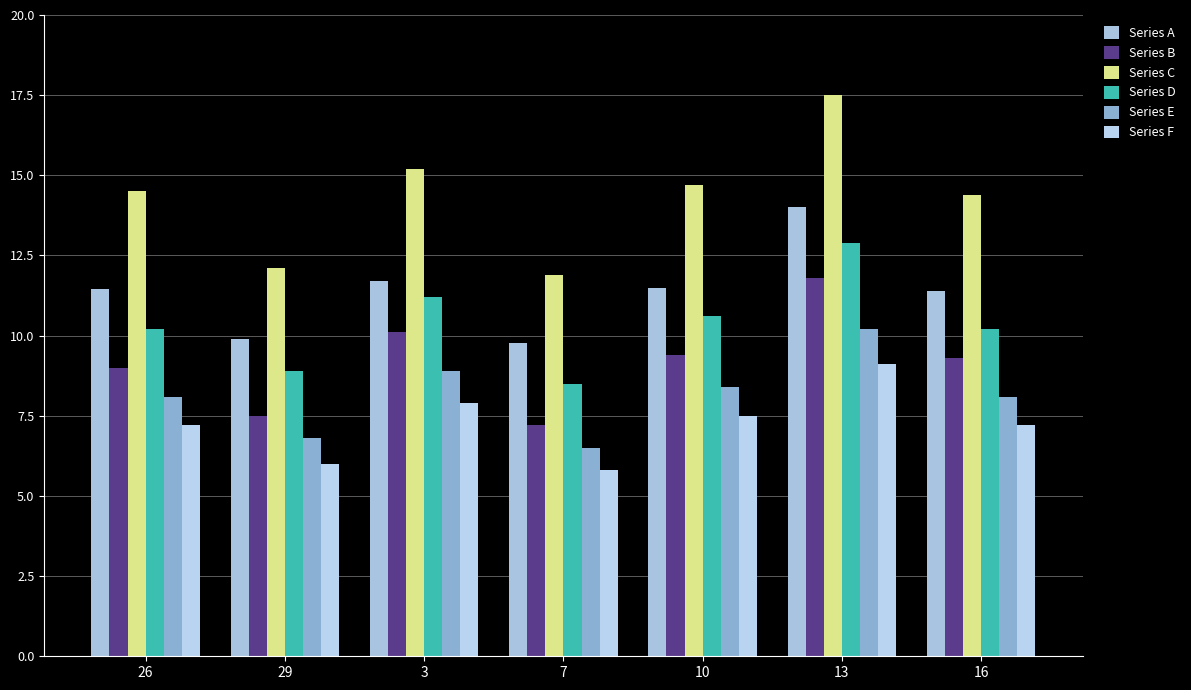

How many groups of bars are there?

7